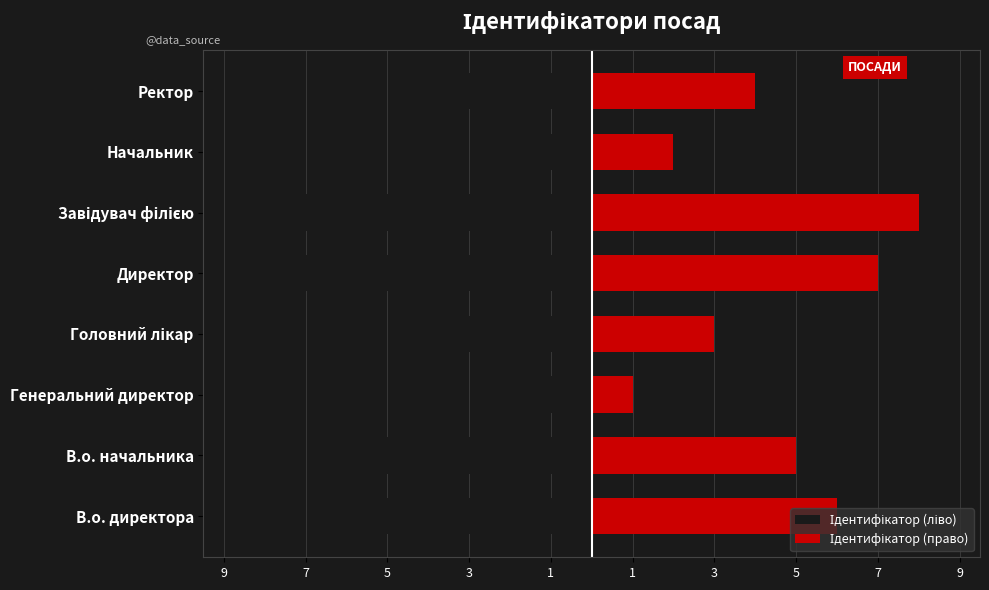

Which series has the largest total across all categories?

Ідентифікатор (право)